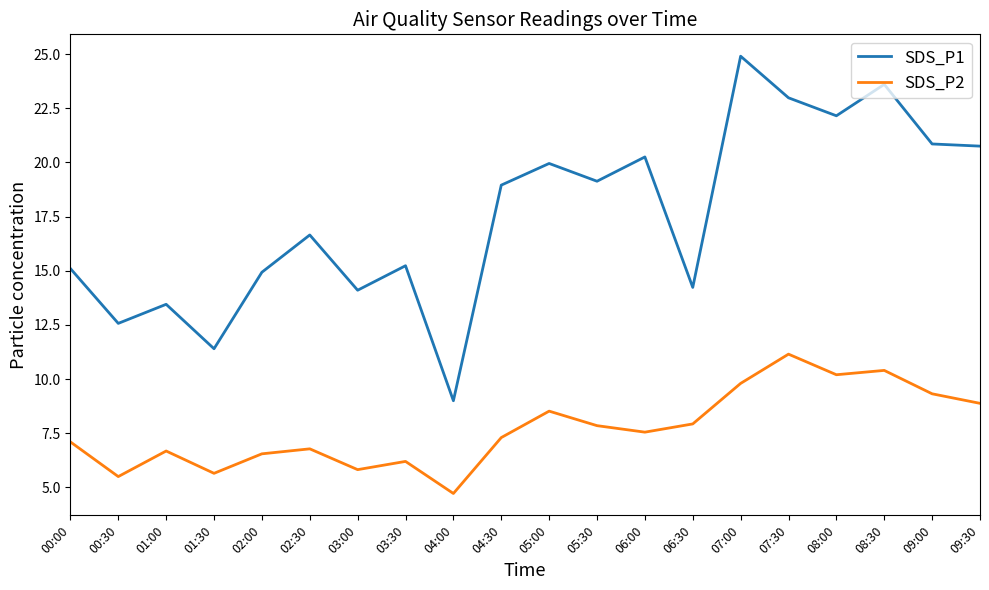

True or false: SDS_P2 has a value of 4.7 at 04:00.

True